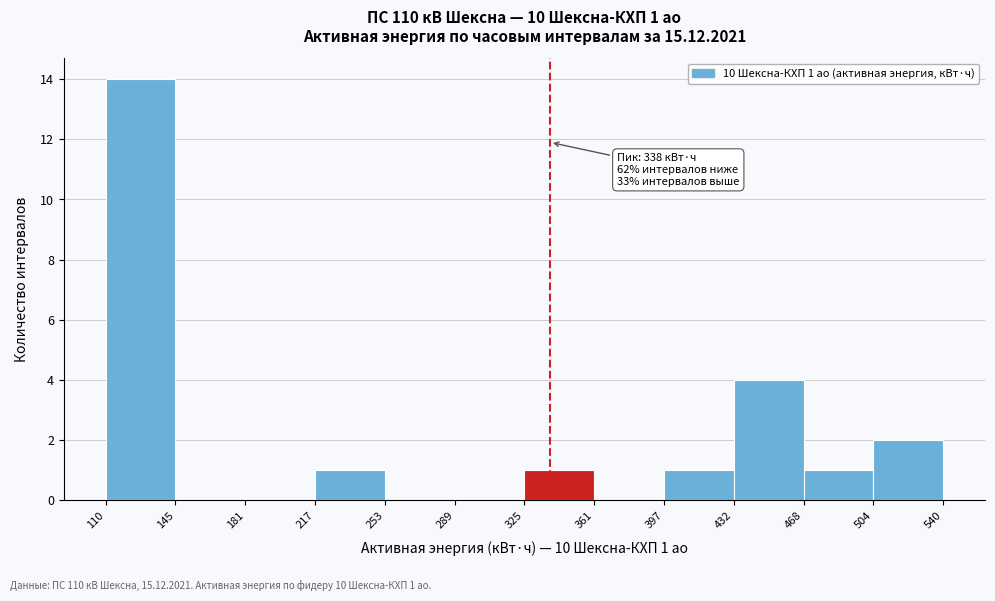

Which range on the x-axis has the tallest bar?

110 to 145